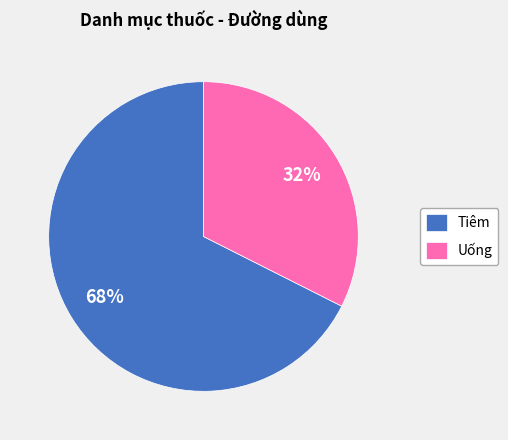

Which category has the smallest portion of the pie?

Uống